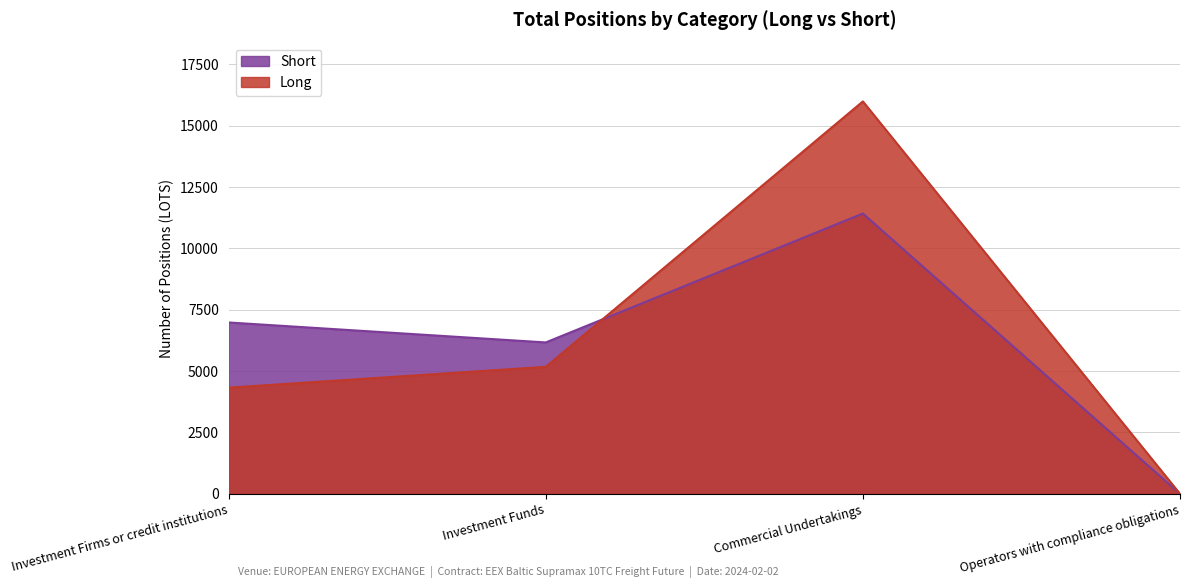

Reading left to right, what are all the values shown in this chart?

Long: Investment Firms or credit institutions=4324.5	Investment Funds=5173.0	Commercial Undertakings=15987.3	Operators with compliance obligations=0.0
Short: Investment Firms or credit institutions=6980.4	Investment Funds=6167.0	Commercial Undertakings=11418.5	Operators with compliance obligations=0.0